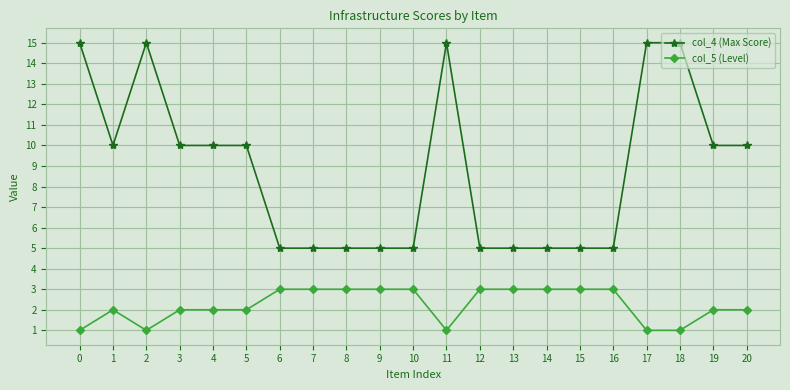

True or false: col_4 (Max Score) and col_5 (Level) cross at least once.

False